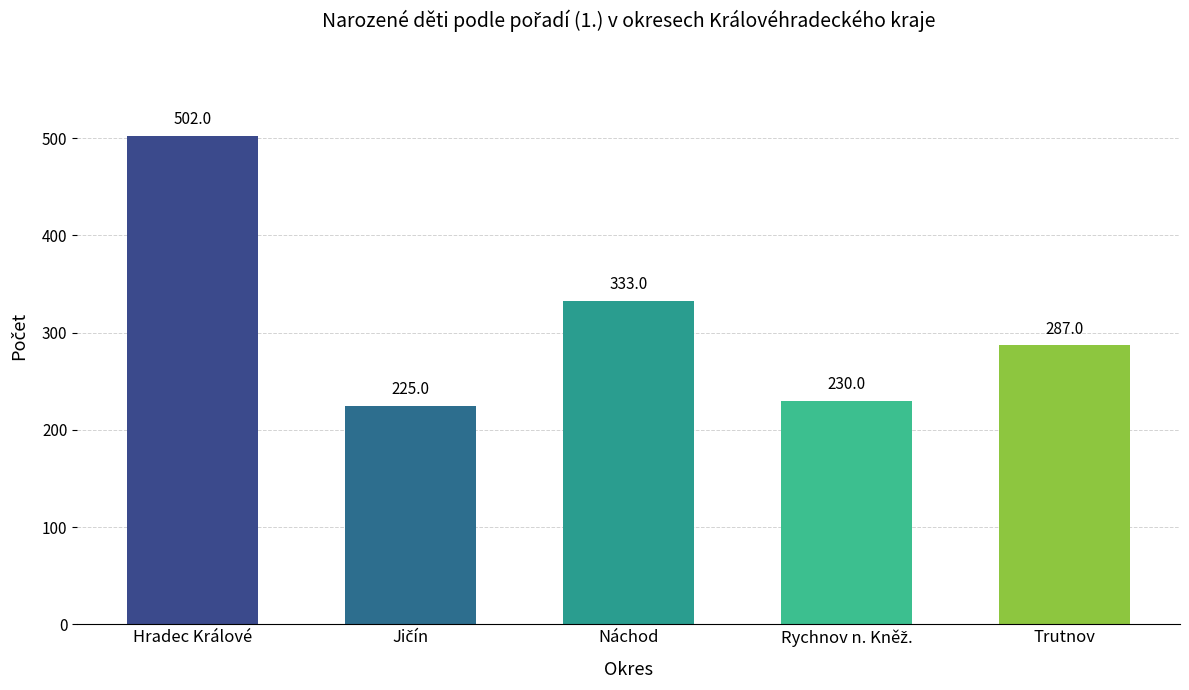

Does the chart contain stacked bars?

No